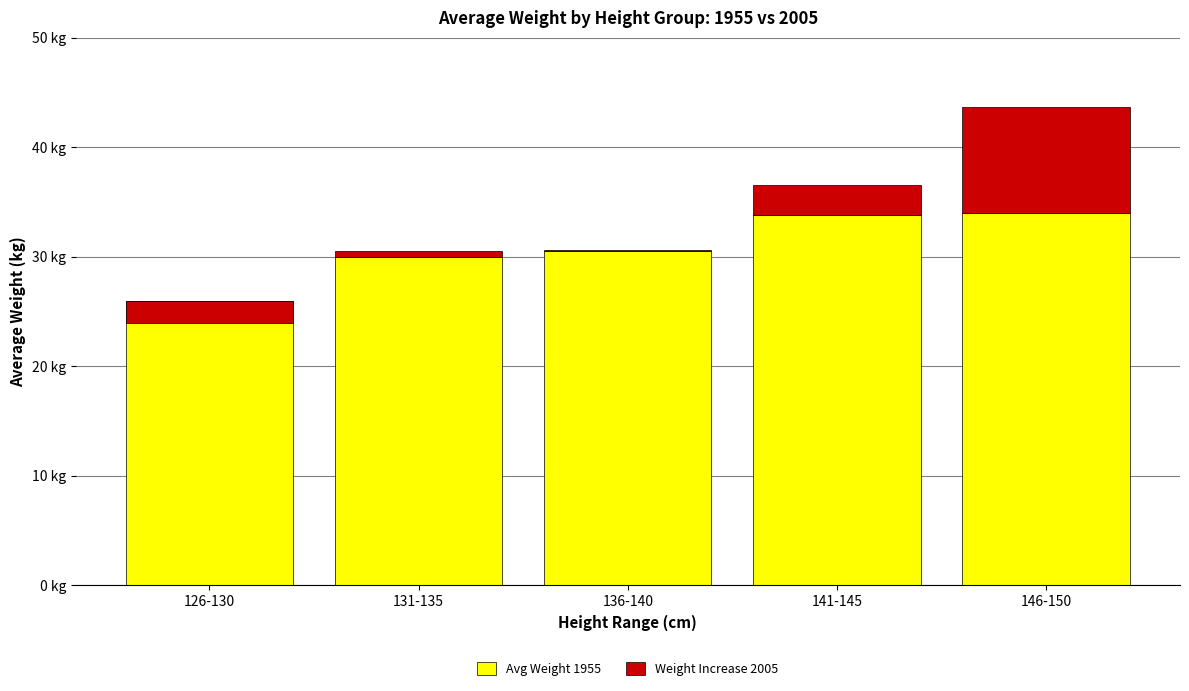

What is the spread (max minus min) of values at 146-150?

24.3